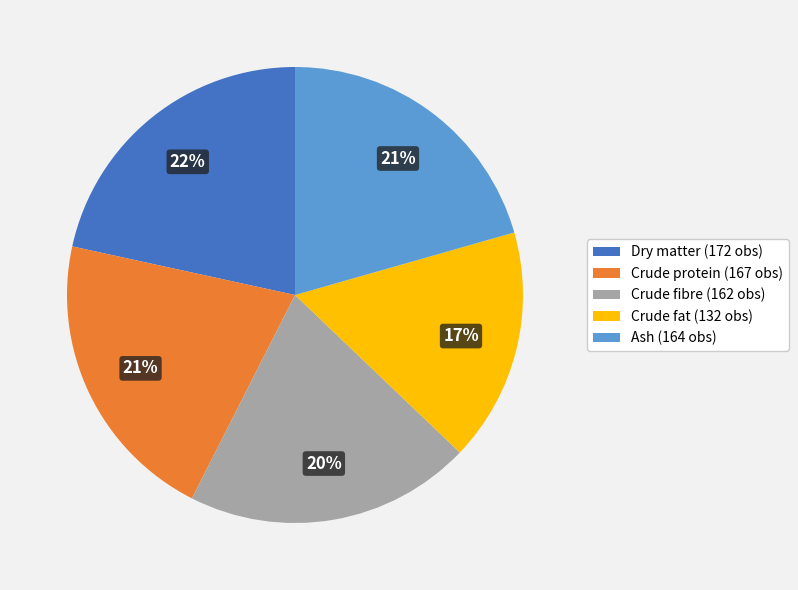

What is the largest slice in the pie chart?

Dry matter (172 obs)